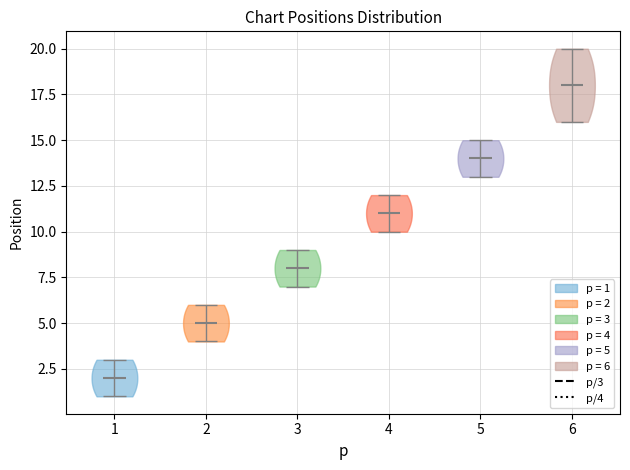

Reading left to right, read every violin against the y-axis: where its median line is, and the lowest and highest points it reaches. The values are not printed on the chart, so give them approximately, as read against the axis.

1: median line 2, lowest point 1, highest point 3
2: median line 5, lowest point 4, highest point 6
3: median line 8, lowest point 7, highest point 9
4: median line 11, lowest point 10, highest point 12
5: median line 14, lowest point 13, highest point 15
6: median line 18, lowest point 16, highest point 20